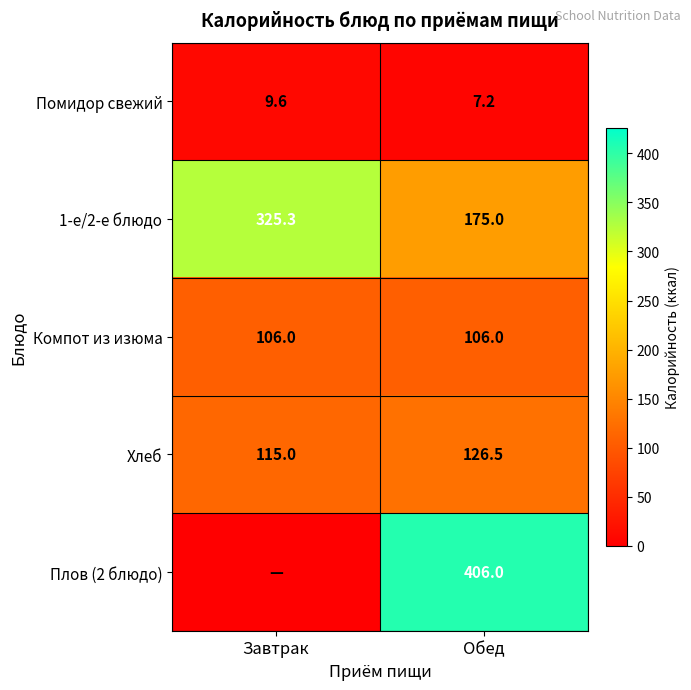

List the labels in order of Хлеб value, smallest first.

Завтрак, Обед